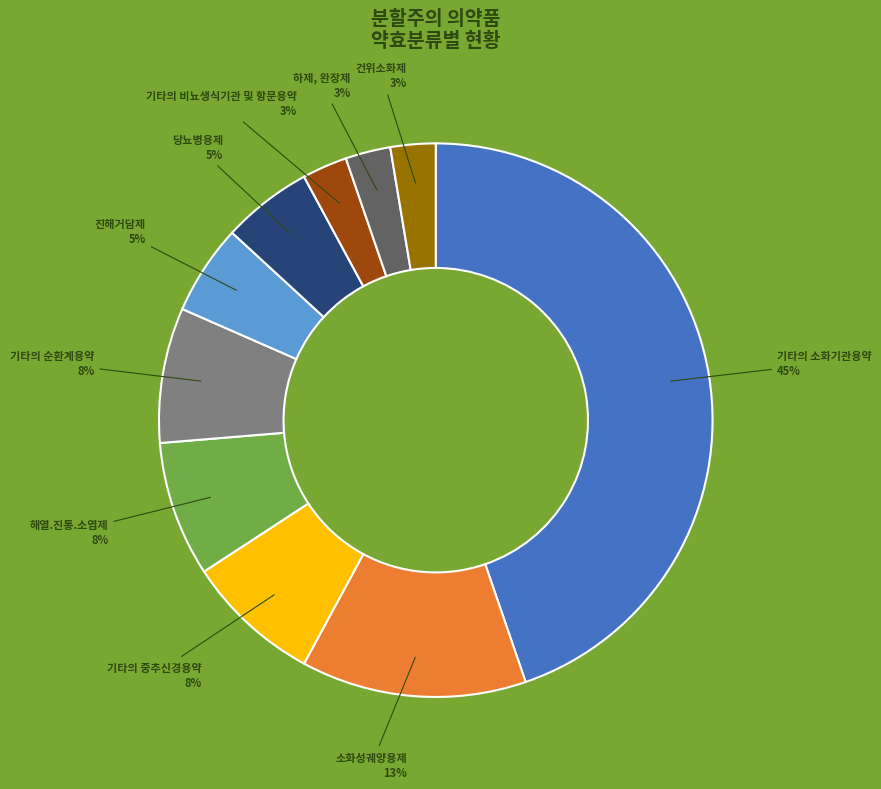

To the nearest percent, what is the difference between the largest and smallest slice percentages?

42%